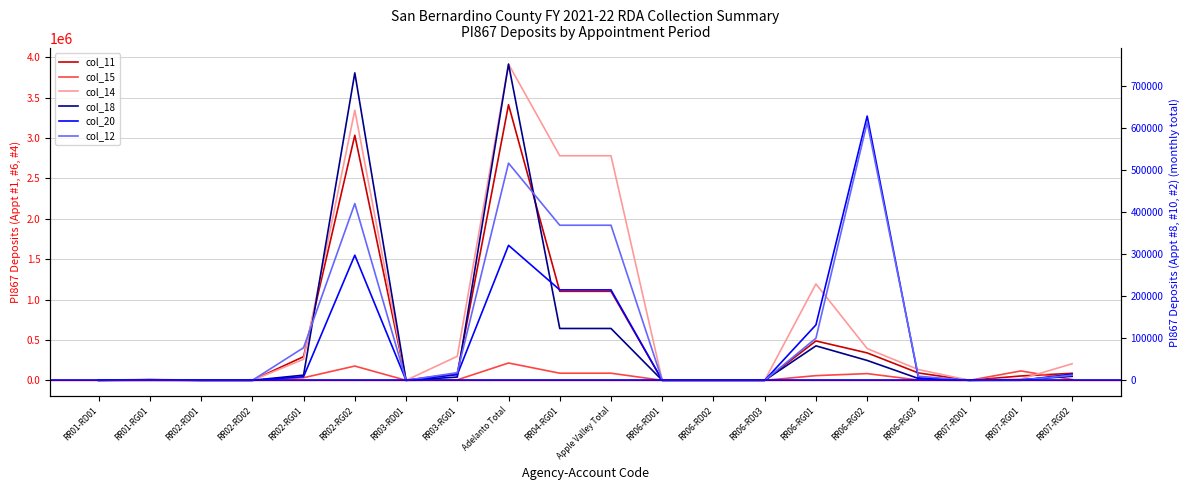

Reading right to left, extract all data points from this chart.

col_11: RR07-RG02=86813.9	RR07-RG01=53934.4	RR07-RD01=0.0	RR06-RG03=91008.8	RR06-RG02=339514.3	RR06-RG01=487532.8	RR06-RD03=0.0	RR06-RD02=0.0	RR06-RD01=0.0	Apple Valley Total=1102430.6	RR04-RG01=1102430.6	Adelanto Total=3413298.4	RR03-RG01=84405.9	RR03-RD01=0.0	RR02-RG02=3034848.0	RR02-RG01=293178.4	RR02-RD02=0.0	RR02-RD01=0.0	RR01-RG01=866.2	RR01-RD01=0.0
col_15: RR07-RG02=10330.6	RR07-RG01=116027.3	RR07-RD01=0.0	RR06-RG03=3318.2	RR06-RG02=83090.2	RR06-RG01=57966.7	RR06-RD03=0.0	RR06-RD02=0.0	RR06-RD01=0.0	Apple Valley Total=88103.5	RR04-RG01=88103.5	Adelanto Total=214532.8	RR03-RG01=5859.6	RR03-RD01=0.0	RR02-RG02=176621.5	RR02-RG01=32051.8	RR02-RD02=0.0	RR02-RD01=0.0	RR01-RG01=0.0	RR01-RD01=0.0
col_14: RR07-RG02=204977.2	RR07-RG01=16364.8	RR07-RD01=0.0	RR06-RG03=133080.5	RR06-RG02=393126.0	RR06-RG01=1193909.2	RR06-RD03=0.0	RR06-RD02=0.0	RR06-RD01=0.0	Apple Valley Total=2781043.1	RR04-RG01=2781043.1	Adelanto Total=3916192.9	RR03-RG01=297485.7	RR03-RD01=0.0	RR02-RG02=3345279.2	RR02-RG01=260332.9	RR02-RD02=0.0	RR02-RD01=0.0	RR01-RG01=13095.0	RR01-RD01=0.0
col_18: RR07-RG02=9586.0	RR07-RG01=1303.6	RR07-RD01=0.0	RR06-RG03=4325.7	RR06-RG02=47329.2	RR06-RG01=82092.1	RR06-RD03=0.0	RR06-RD02=0.0	RR06-RD01=0.0	Apple Valley Total=123465.0	RR04-RG01=123465.0	Adelanto Total=753091.8	RR03-RG01=7772.1	RR03-RD01=0.0	RR02-RG02=732234.5	RR02-RG01=12339.6	RR02-RD02=0.0	RR02-RD01=0.0	RR01-RG01=745.5	RR01-RD01=0.0
col_20: RR07-RG02=14812.3	RR07-RG01=94.0	RR07-RD01=0.0	RR06-RG03=5621.6	RR06-RG02=629296.8	RR06-RG01=132070.5	RR06-RD03=0.0	RR06-RD02=0.0	RR06-RD01=0.0	Apple Valley Total=215388.7	RR04-RG01=215388.7	Adelanto Total=321506.8	RR03-RG01=13372.1	RR03-RD01=0.0	RR02-RG02=298030.9	RR02-RG01=8615.5	RR02-RD02=0.1	RR02-RD01=0.0	RR01-RG01=1488.3	RR01-RD01=0.0
col_12: RR07-RG02=12050.5	RR07-RG01=445.0	RR07-RD01=0.0	RR06-RG03=9677.5	RR06-RG02=614245.4	RR06-RG01=100246.3	RR06-RD03=0.0	RR06-RD02=0.0	RR06-RD01=0.0	Apple Valley Total=369374.8	RR04-RG01=369374.8	Adelanto Total=517206.7	RR03-RG01=18160.3	RR03-RD01=0.0	RR02-RG02=420954.7	RR02-RG01=77708.4	RR02-RD02=0.0	RR02-RD01=0.0	RR01-RG01=383.2	RR01-RD01=0.0